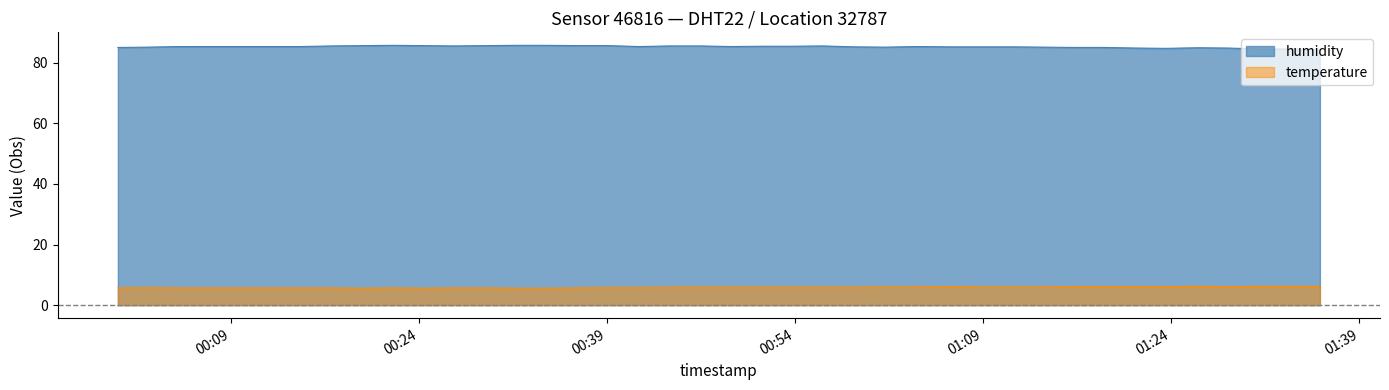

Between 2023-02-01T00:58:40 and 2023-02-01T00:56:14, which is larger?

2023-02-01T00:56:14